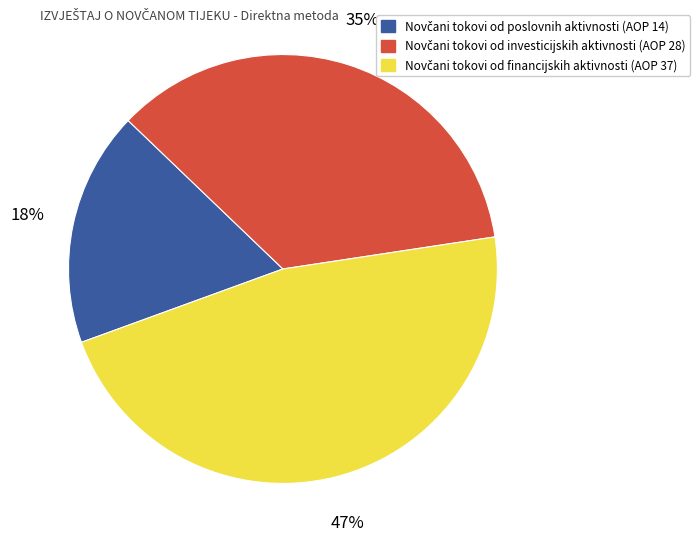

To the nearest percent, what is the difference between the largest and smallest slice percentages?

29%